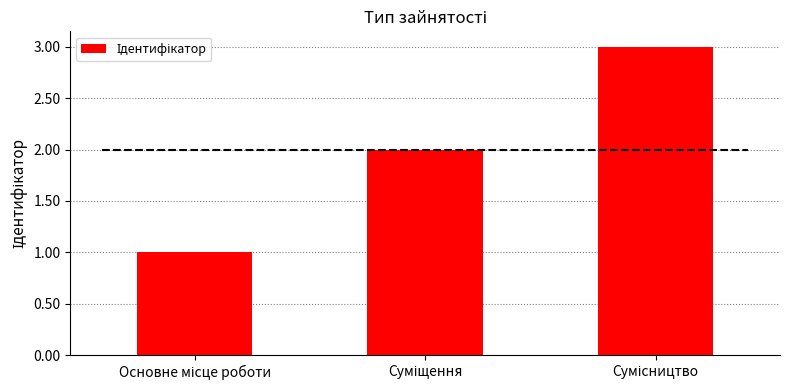

Are the bars grouped side by side (vs. stacked)?

No